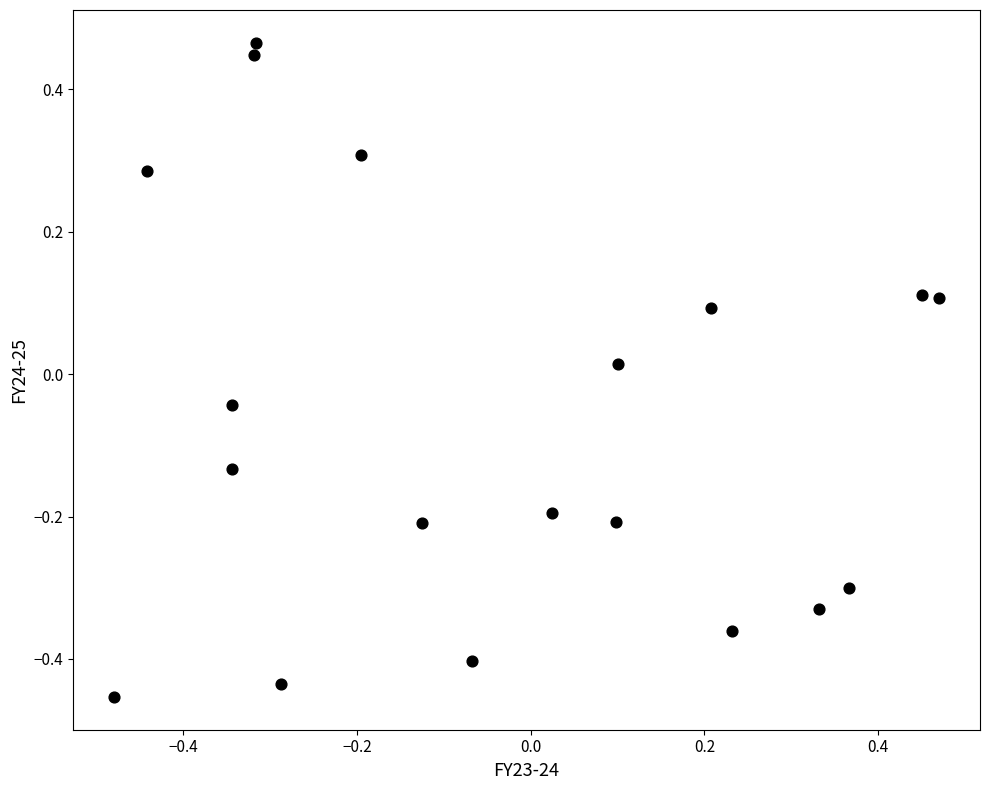

What is the range of X values (max minus min)?

0.9